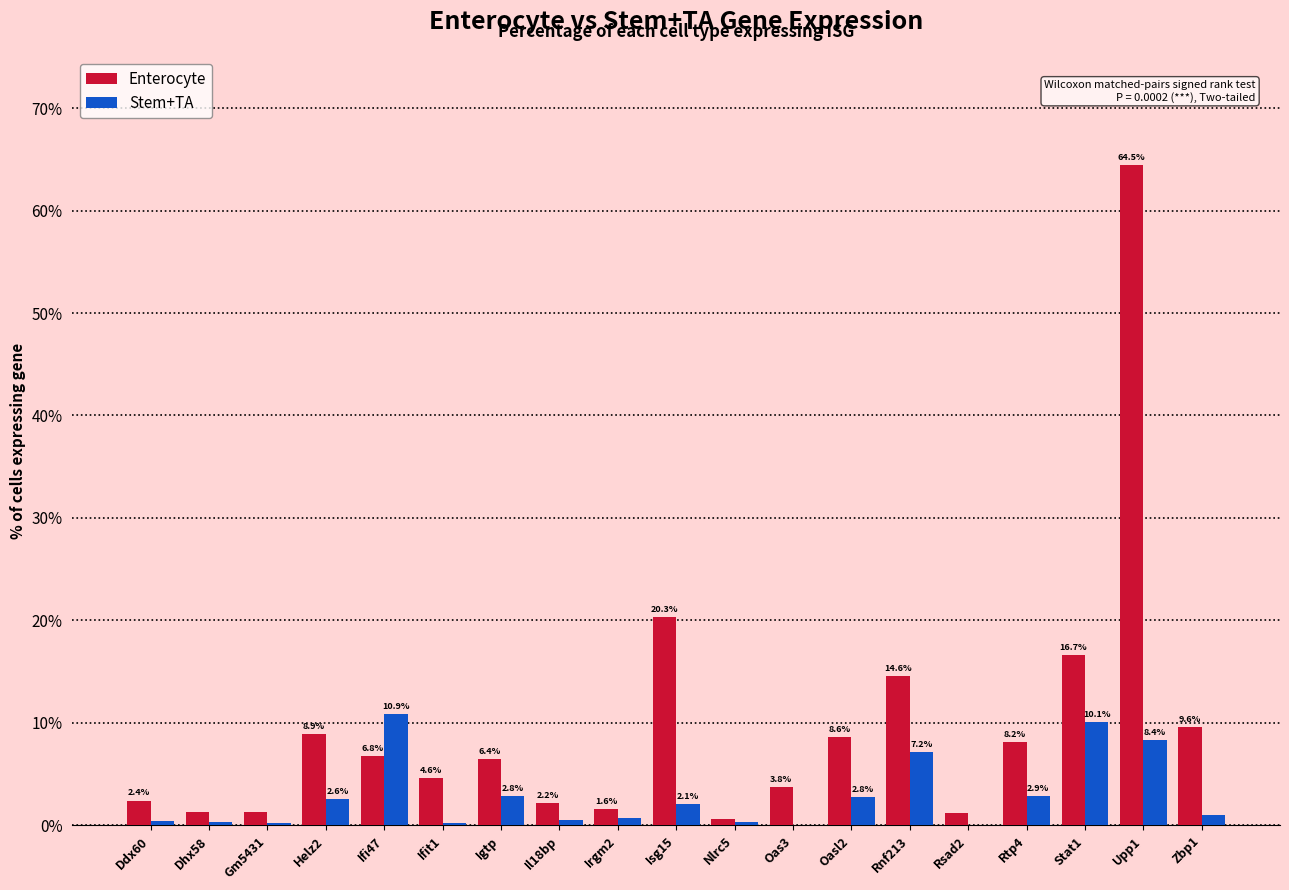

At which category is the sum across all series the highest?

Upp1